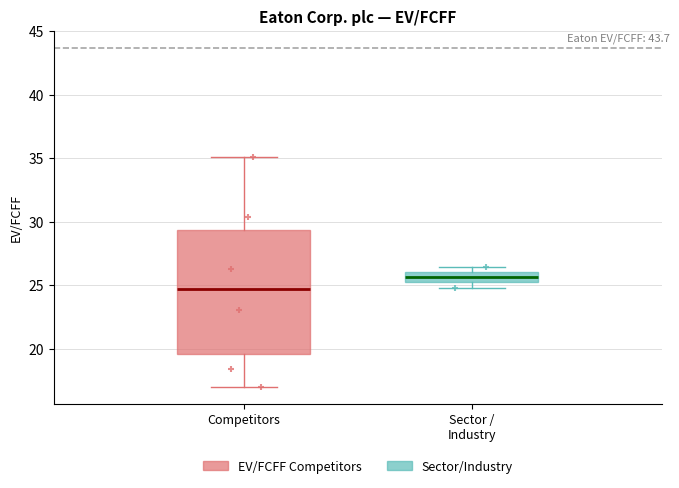

Where is the lower edge of the box for Competitors on the y-axis? The values are not printed on the chart, so give them approximately, as read against the axis.

19.5